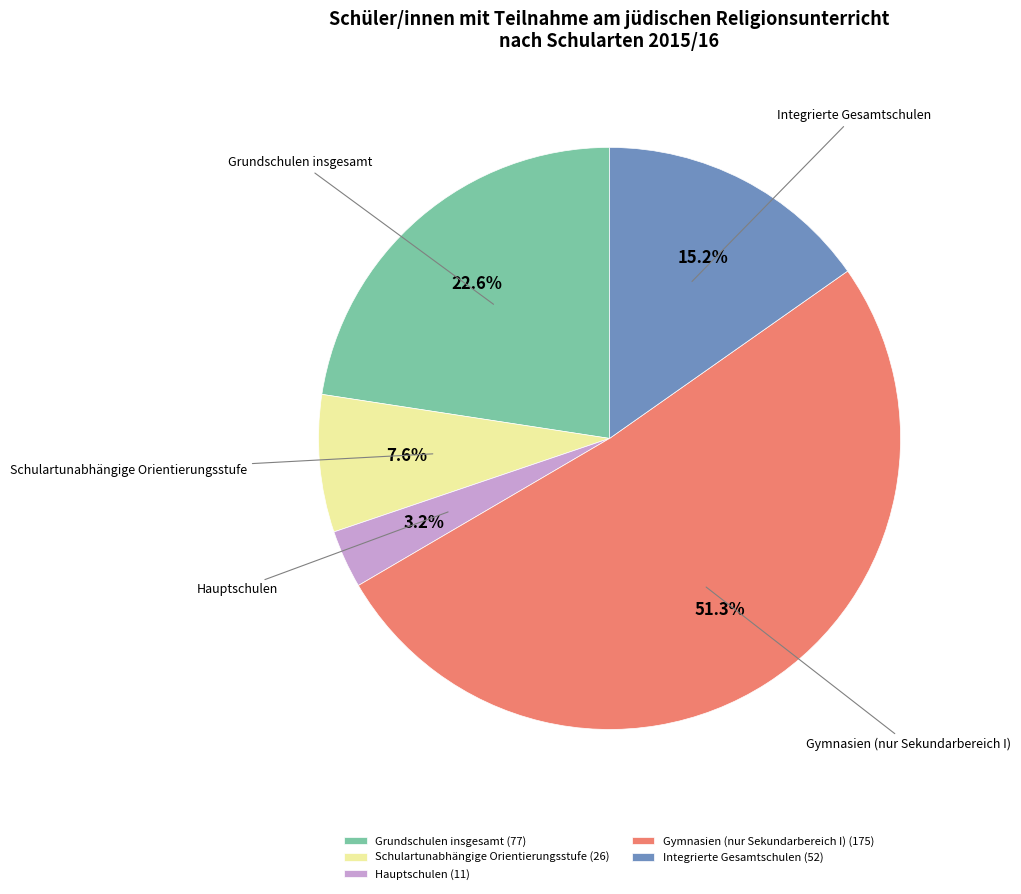

What percentage do Grundschulen insgesamt and Hauptschulen together represent?

25.8%